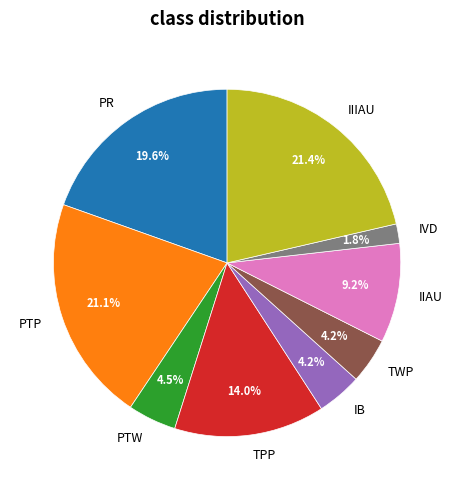

Is TWP the majority of the pie?

No